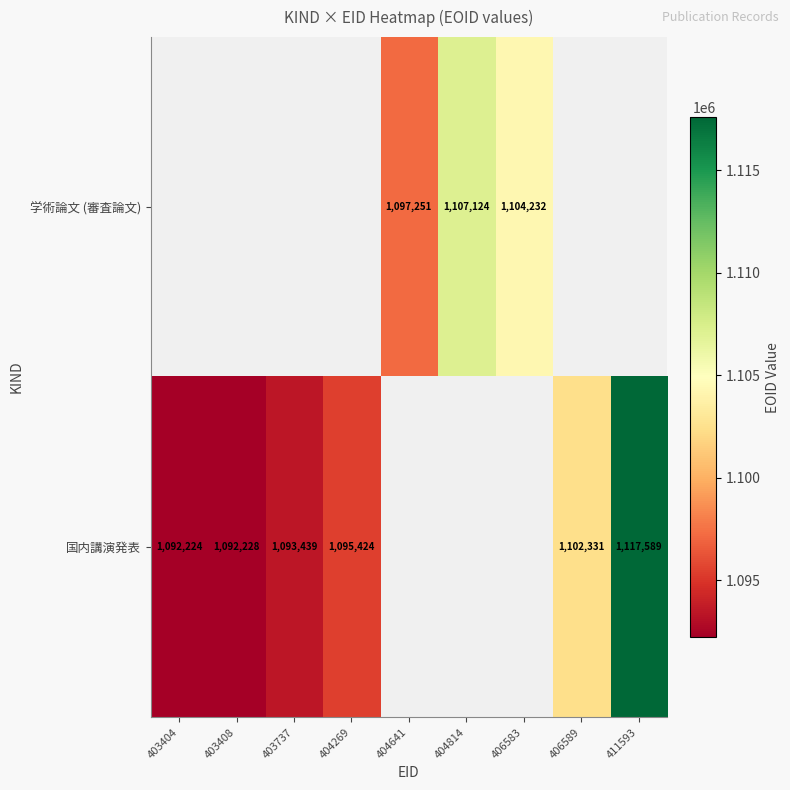

The value of 学術論文 (審査論文) at 404641 is 337090. True or false?

False